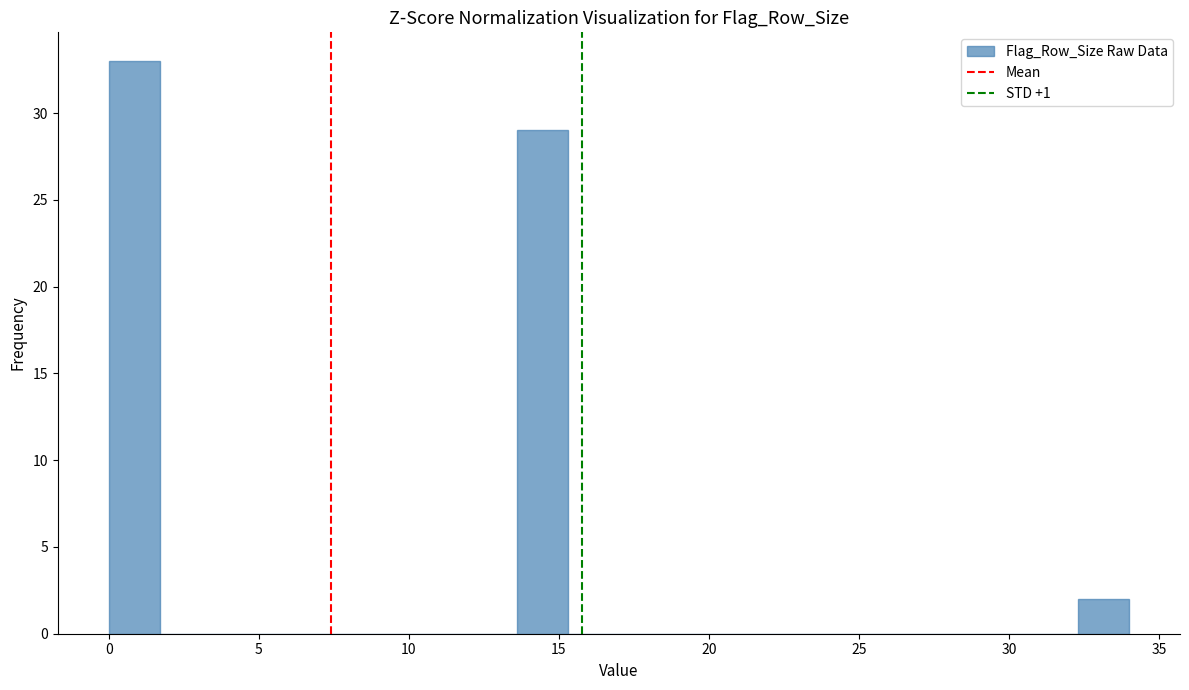

Read against the x-axis, roughly where is the centre of the tallest bar?

1.0